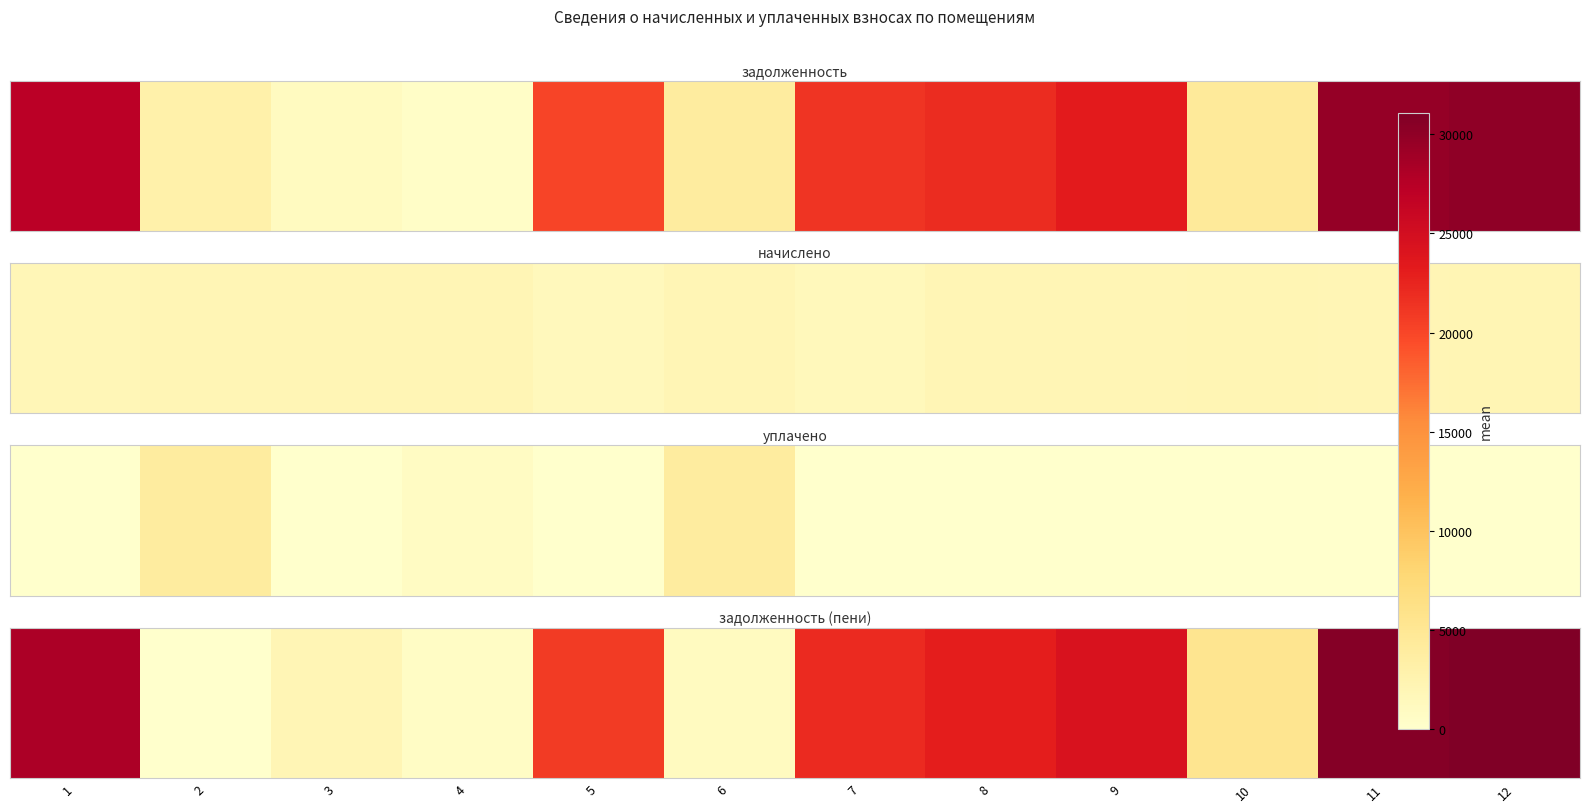

List the labels in order of value, smallest first.

2, 4, 6, 3, 10, 5, 7, 8, 9, 1, 11, 12